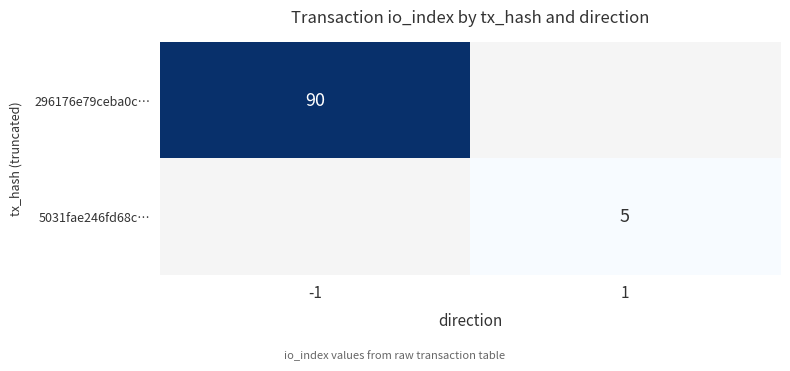

The 296176e79ceba0c… series shows 90 at -1. True or false?

True